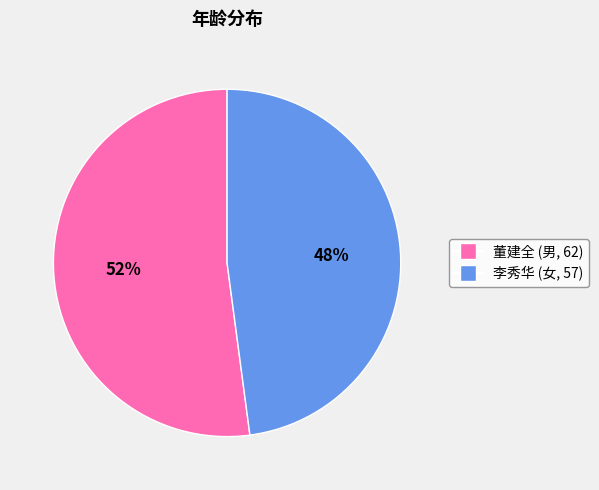

What is the largest slice in the pie chart?

董建全